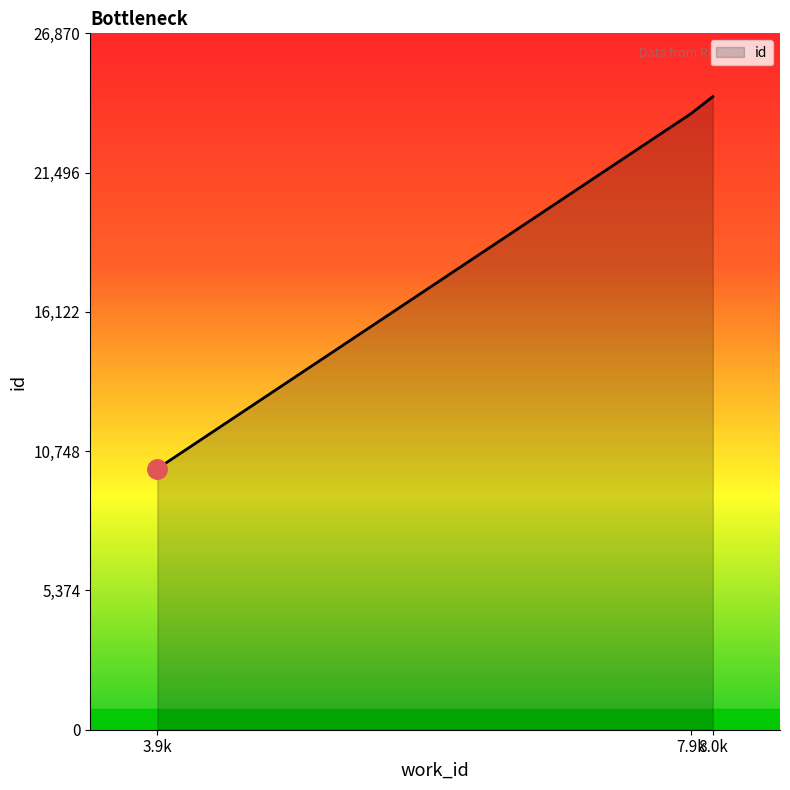

Rank the categories by value from lowest to highest.

3.9k, 7.9k, 8.0k